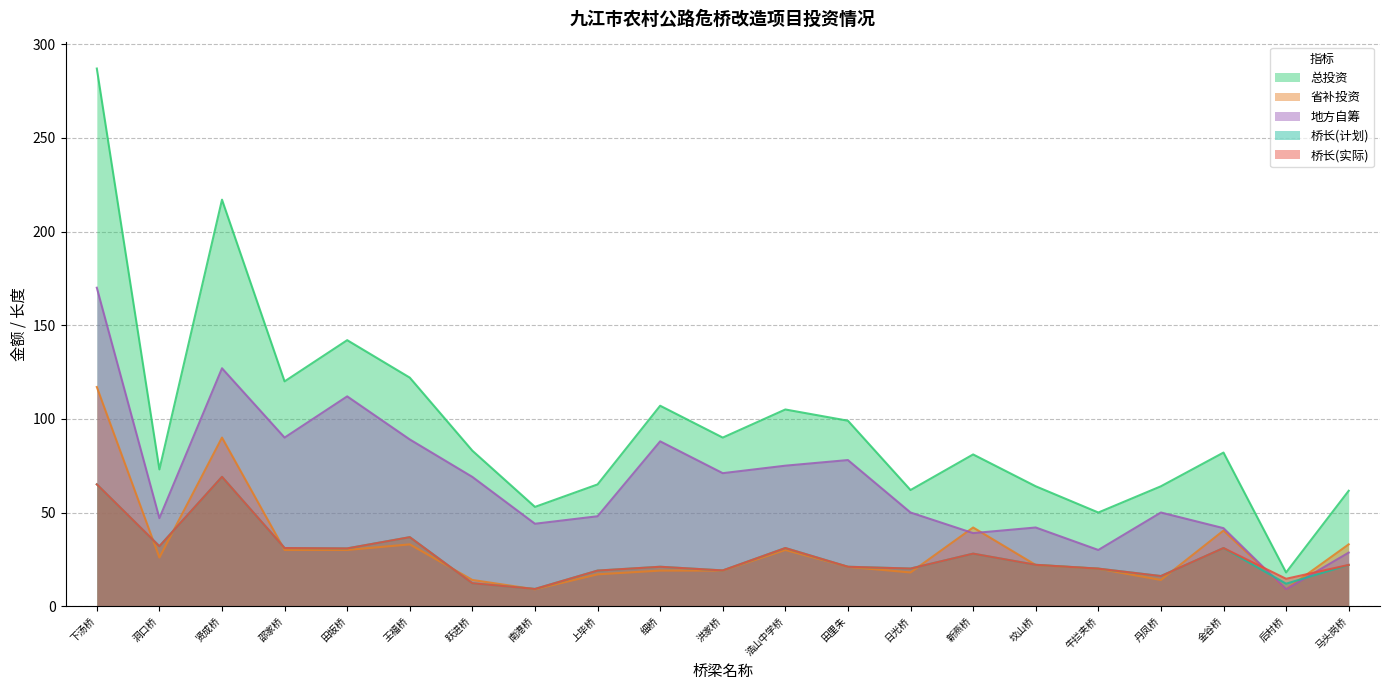

Which category has the highest value in the 总投资 series?

下汤桥